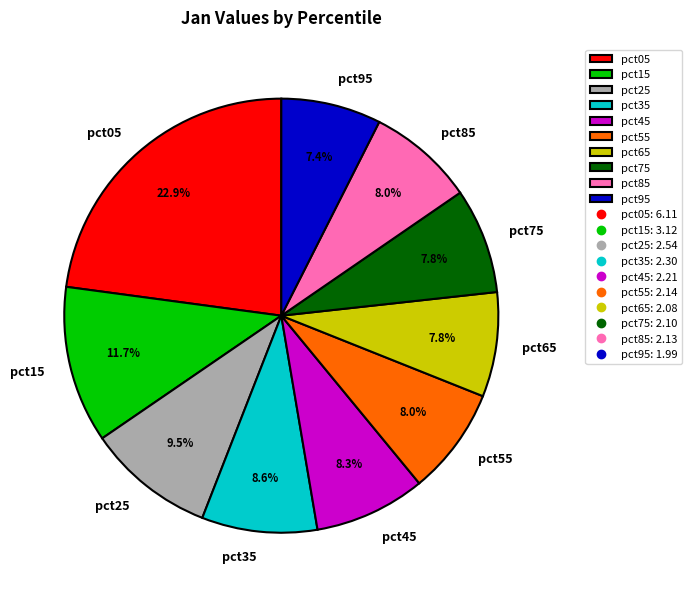

How many segments does this pie chart have?

10